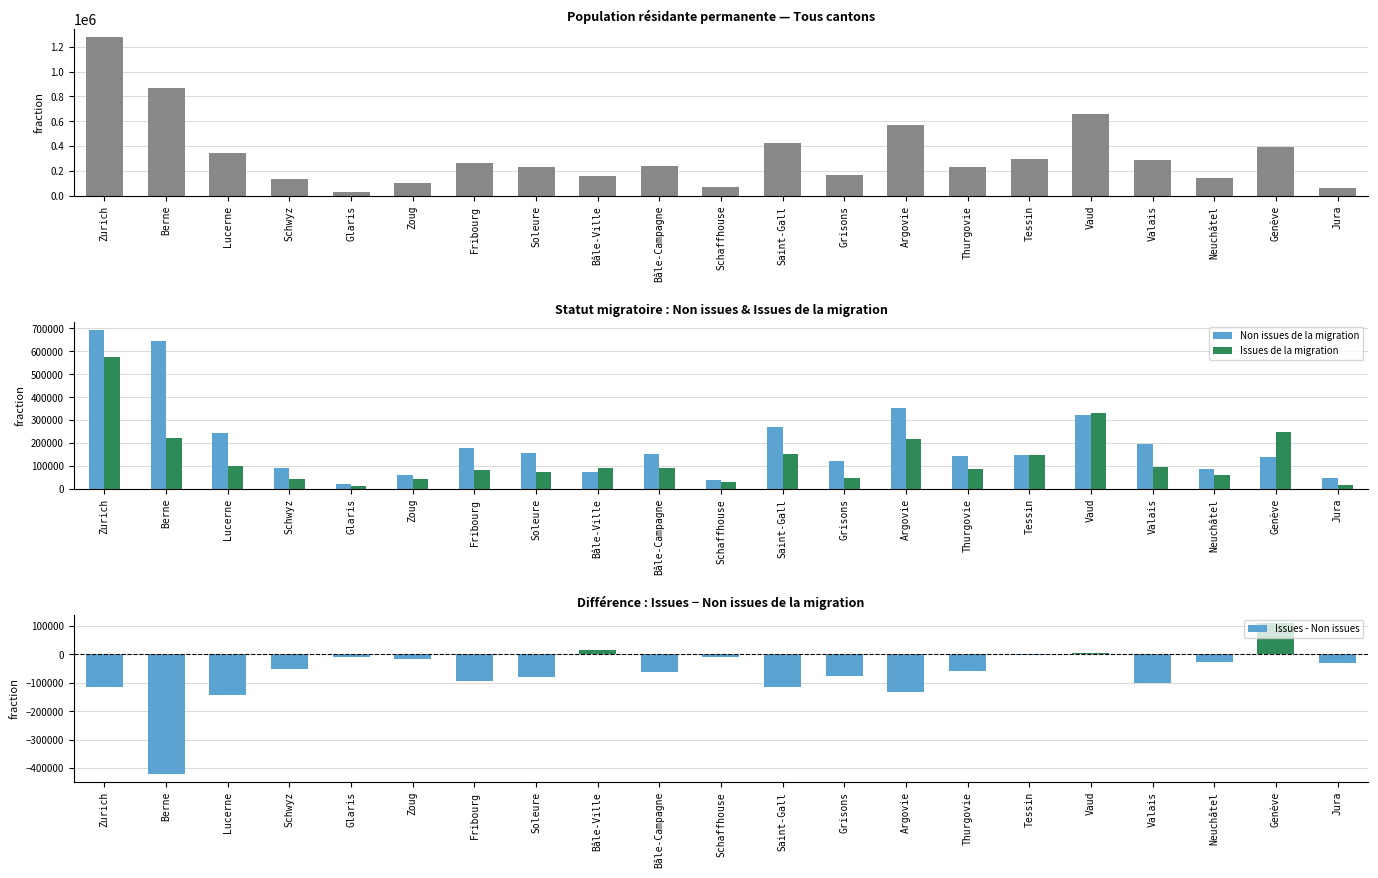

Between Tessin and Jura, which is larger?

Tessin